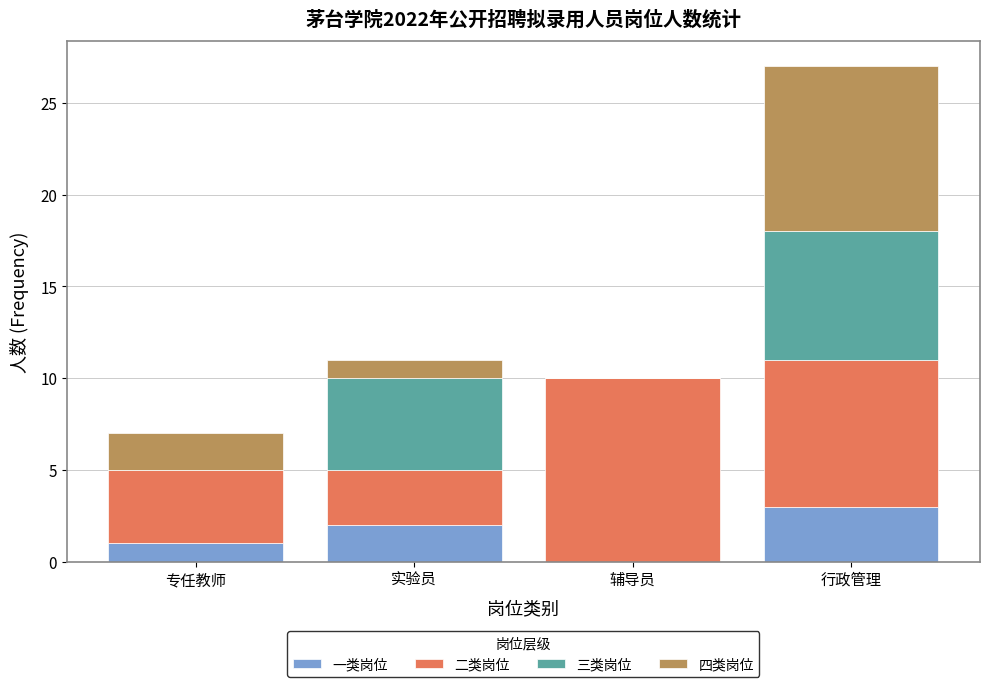

Count the number of categories in the chart.

4